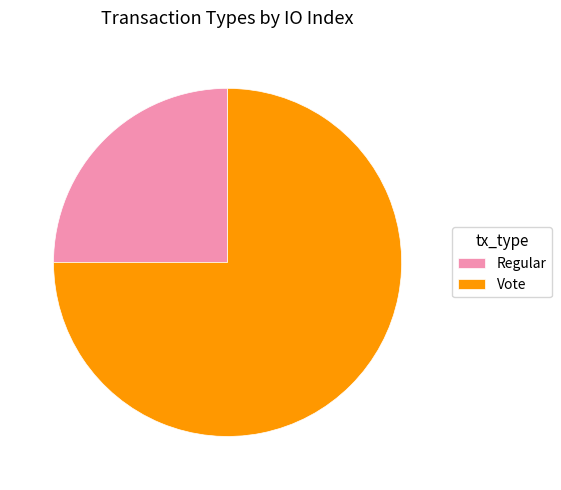

Does any single category account for the majority?

Yes